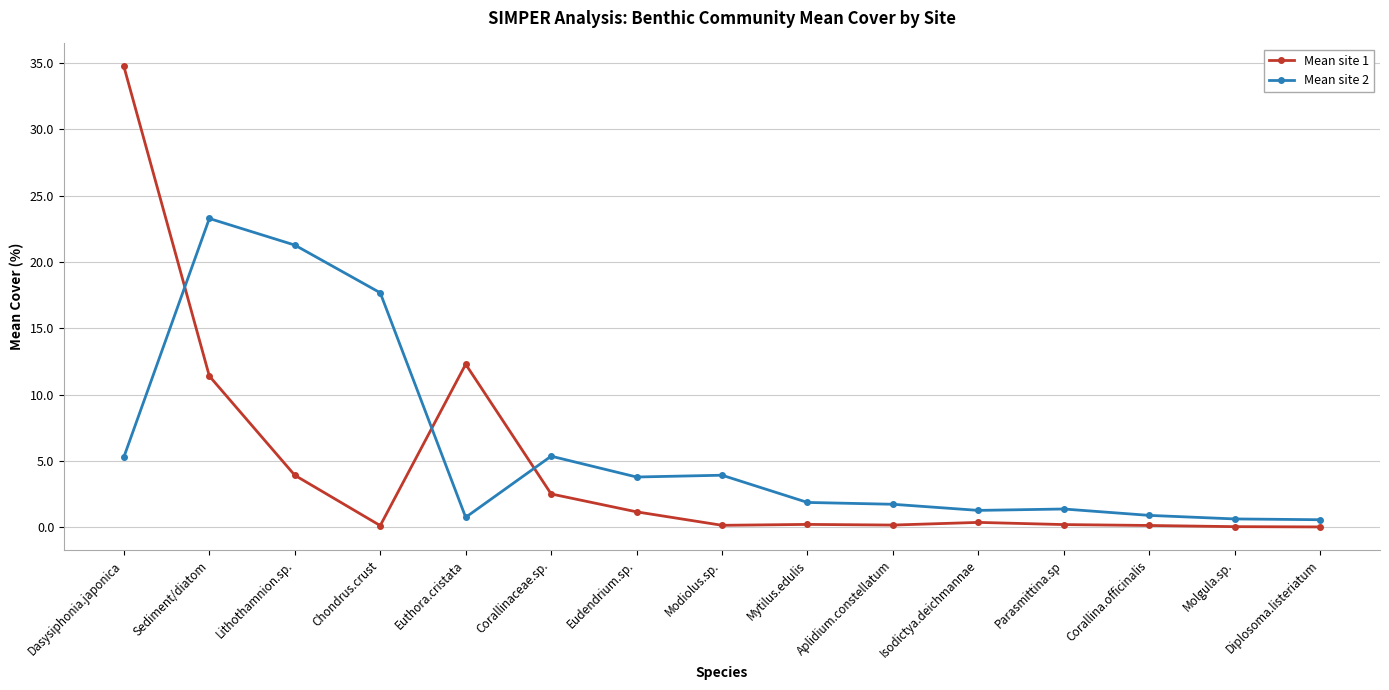

At how many categories does at least one series exceed 3?

8